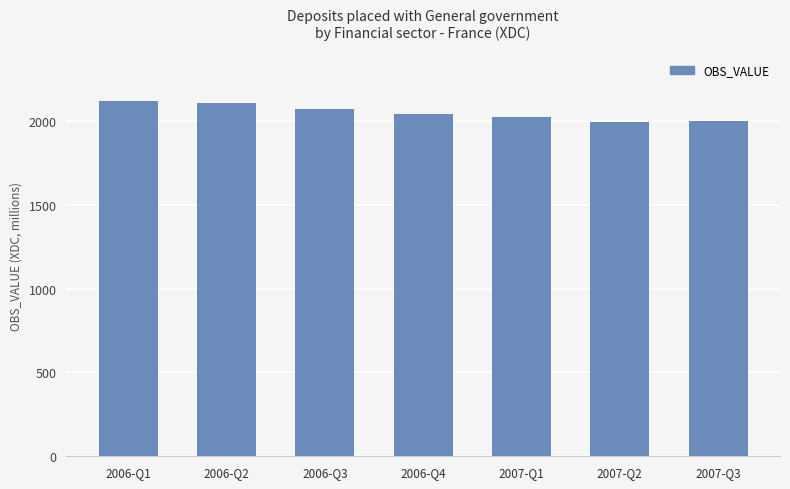

What is the minimum value shown in the chart?

1995